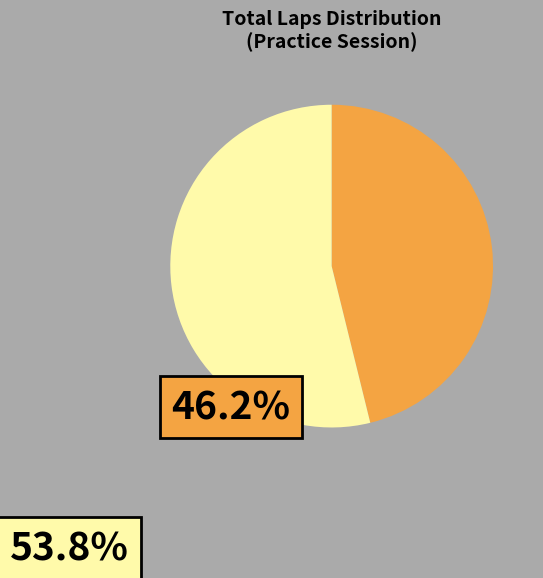

Is there a majority slice in this chart?

Yes